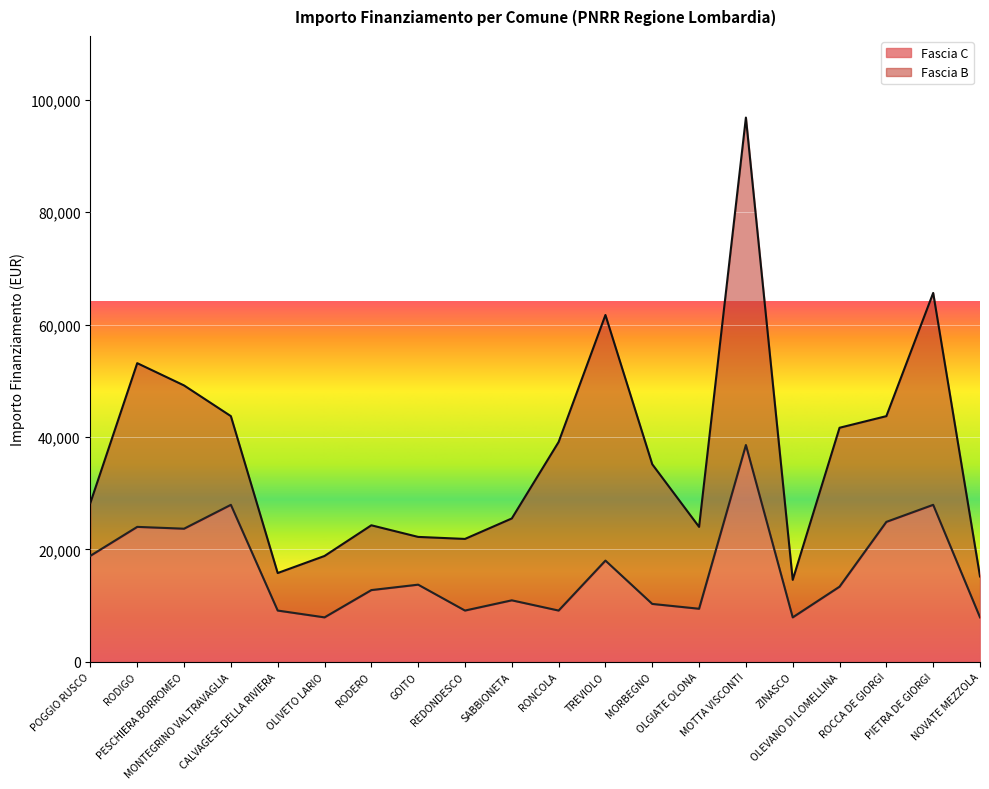

True or false: the data has more than 1 interior local peaks.

True